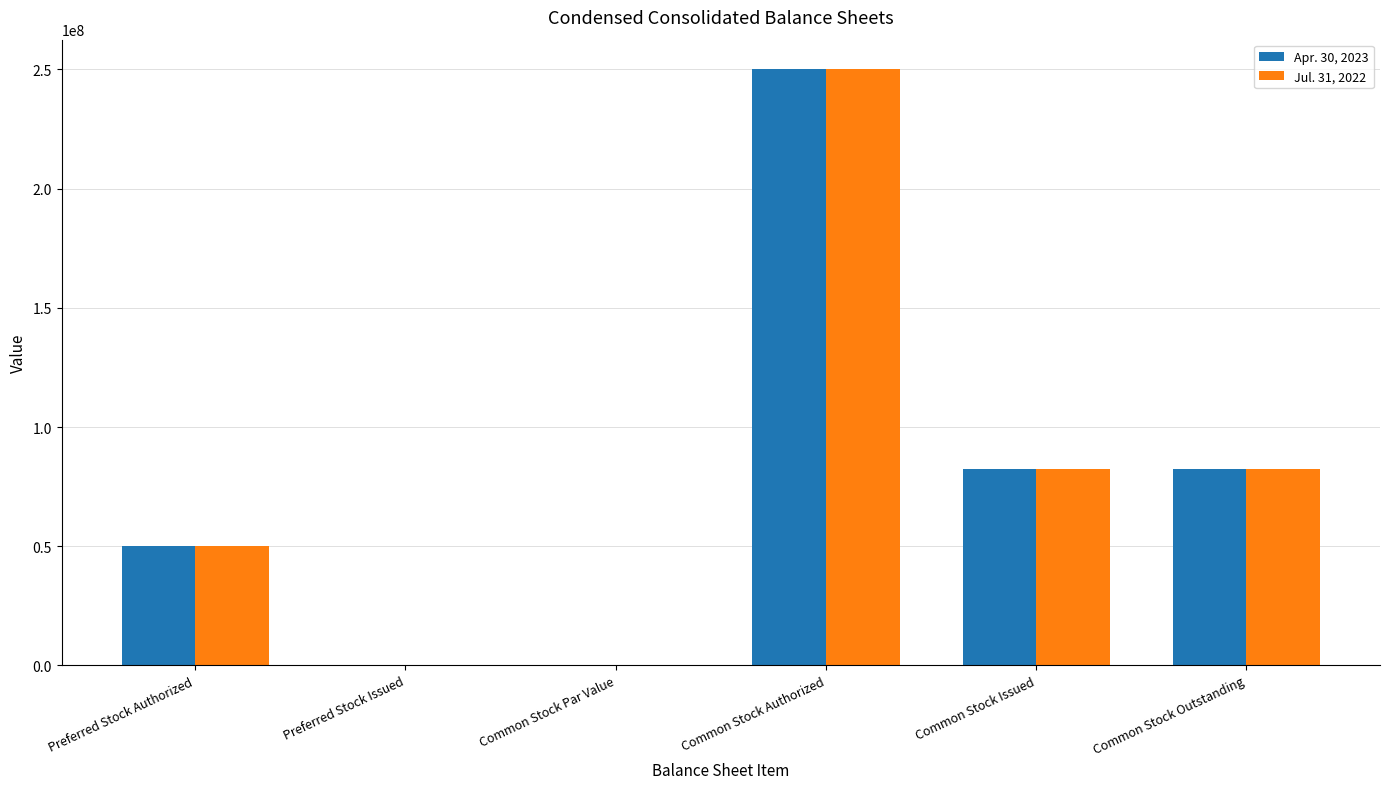

The Jul. 31, 2022 series shows 134711792.0 at Common Stock Issued. True or false?

False